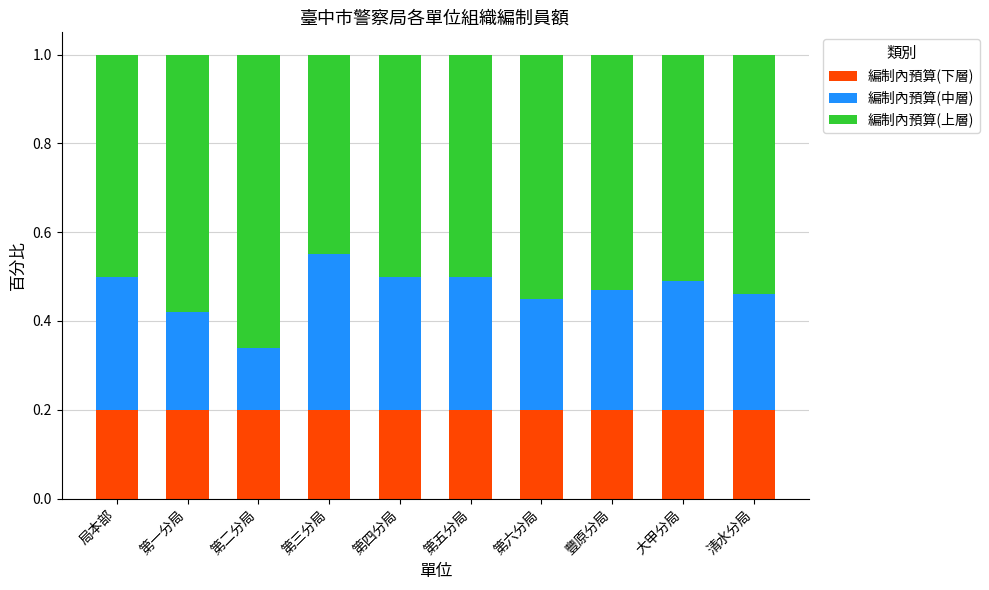

Does the chart contain any negative values?

No